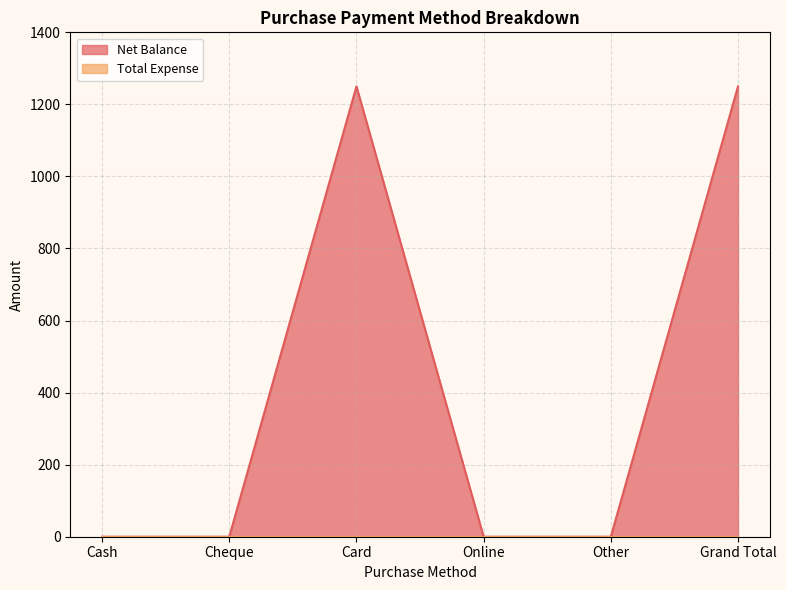

What is the sum of all values?

2500